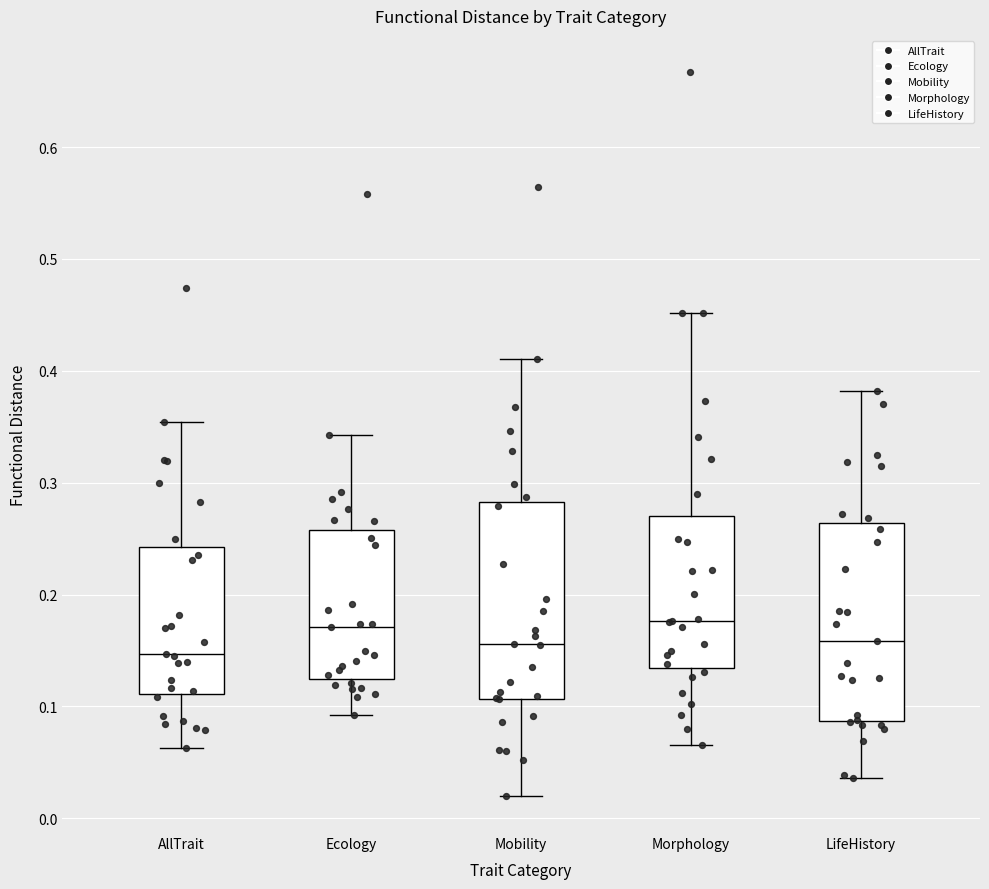

Where is the lower edge of the box for AllTrait on the y-axis? The values are not printed on the chart, so give them approximately, as read against the axis.

0.11